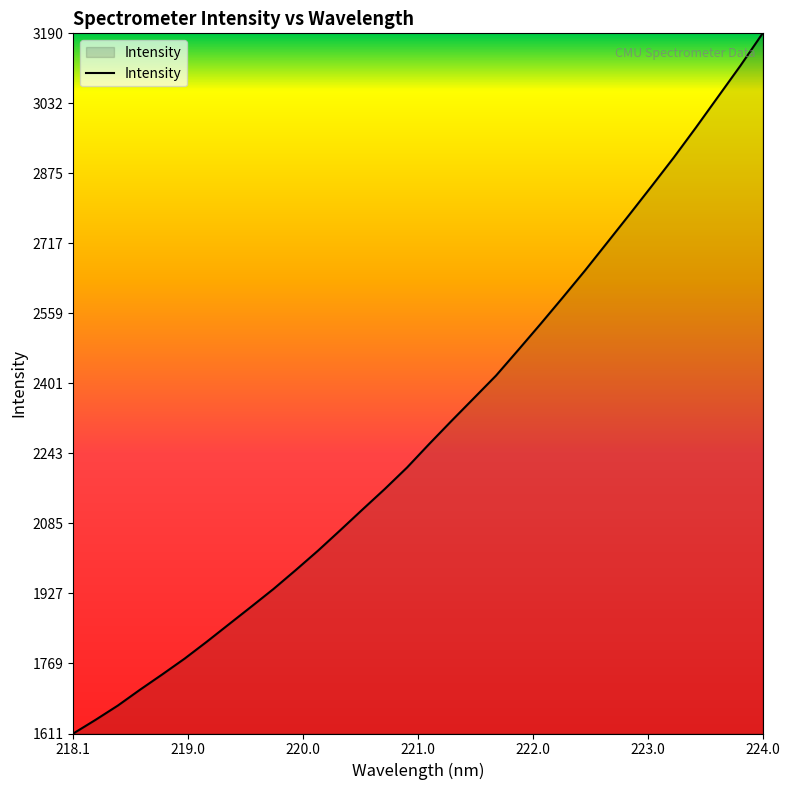

What is the greatest value displayed?

3190.3